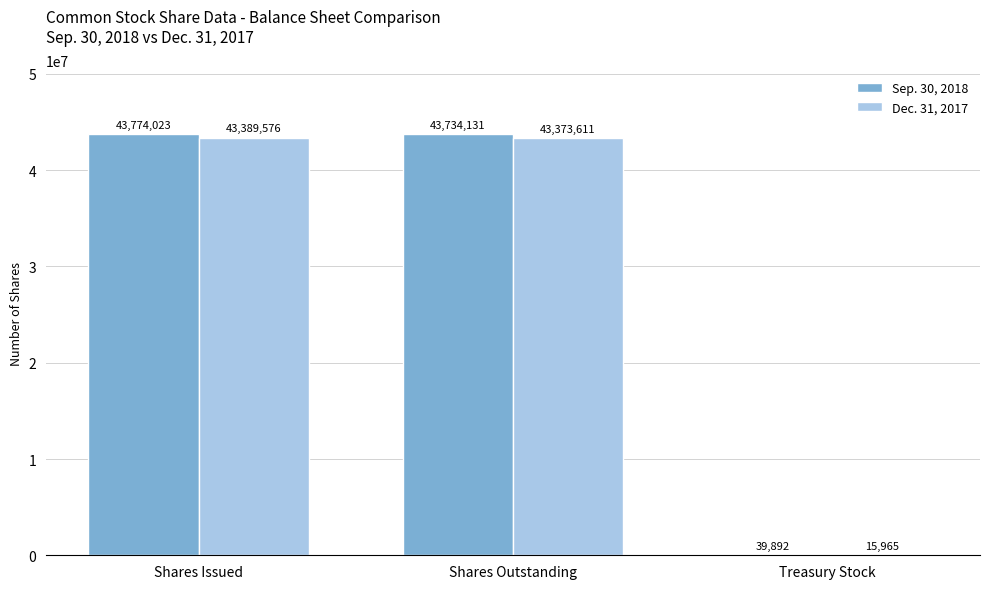

What is the average value of the Dec. 31, 2017 series?

28926384